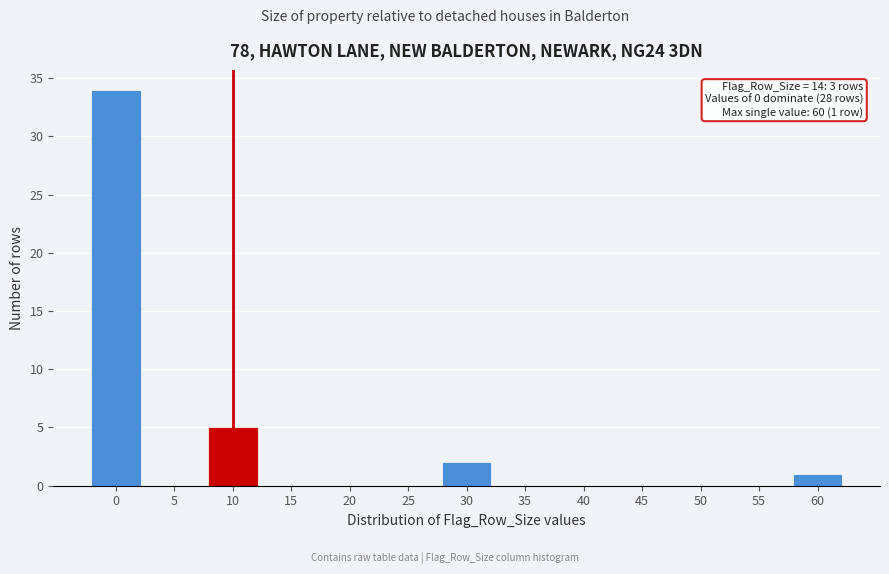

Reading left to right, list all the values displayed in this chart.

0=34	5=0	10=5	15=0	20=0	25=0	30=2	35=0	40=0	45=0	50=0	55=0	60=1